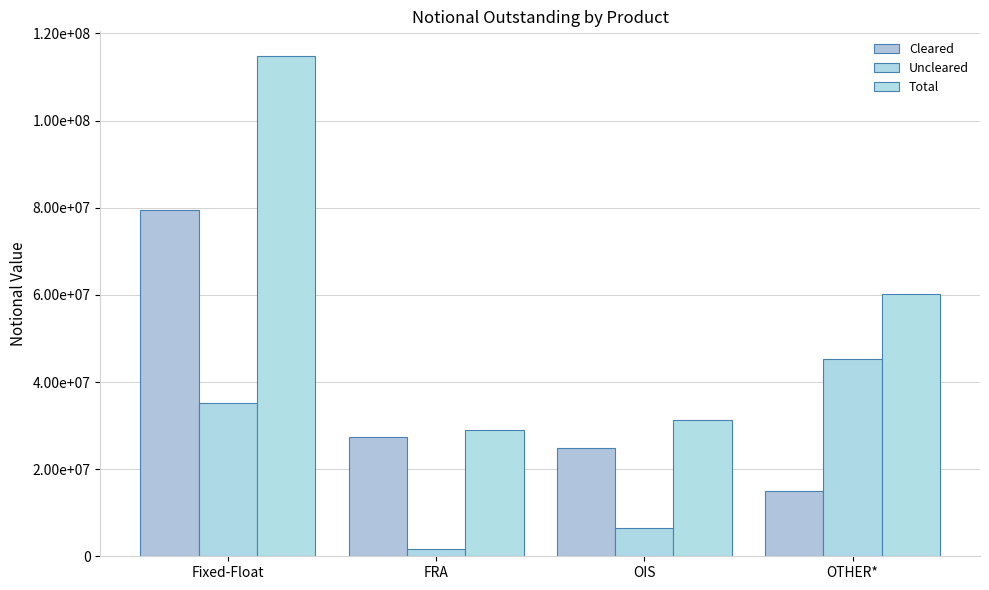

Rank the categories by Total value from lowest to highest.

FRA, OIS, OTHER*, Fixed-Float